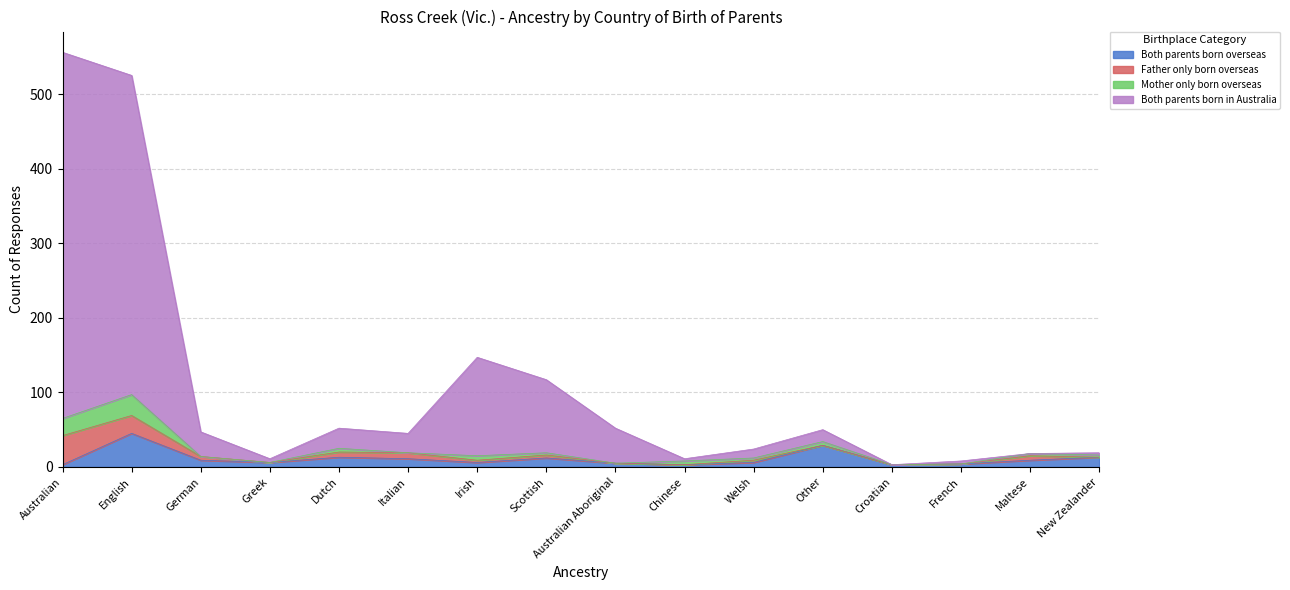

What is the approximate value of Both parents born overseas at English?

45